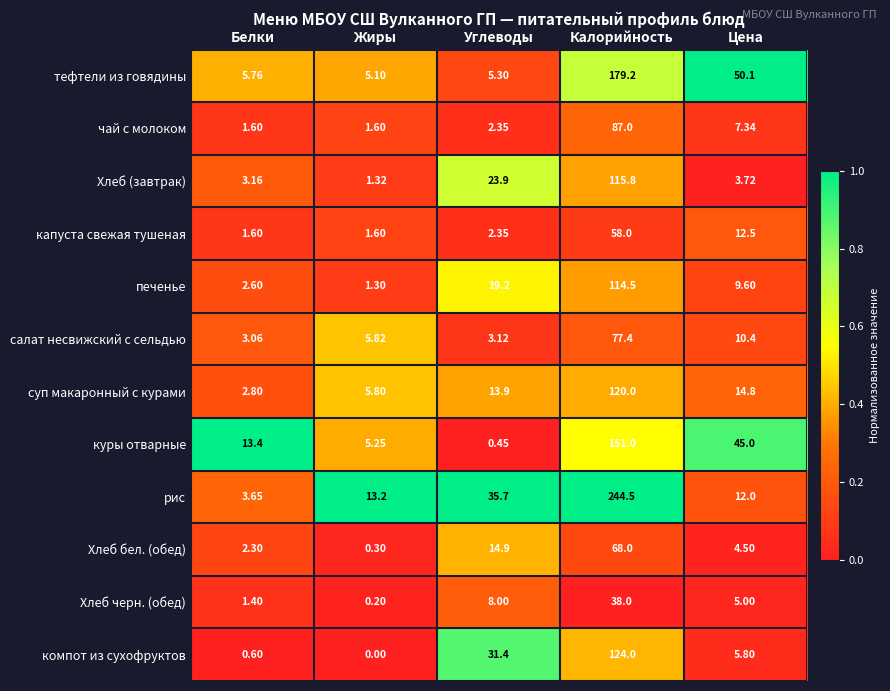

At how many categories does at least one series exceed 0?

5